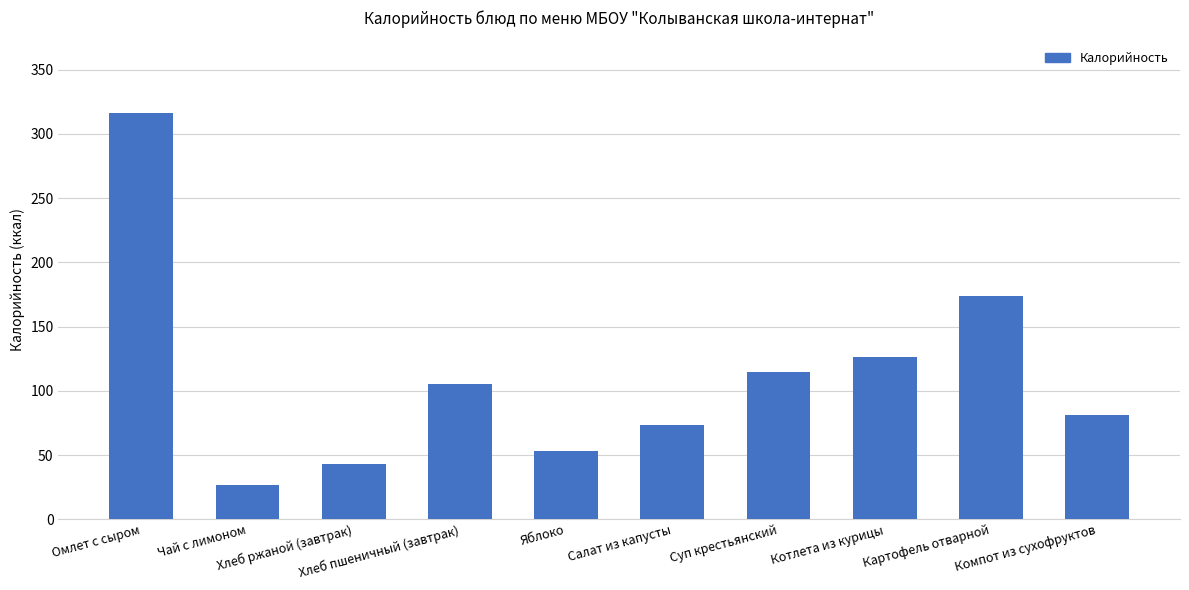

What is the difference between the maximum and second lowest values?

273.3